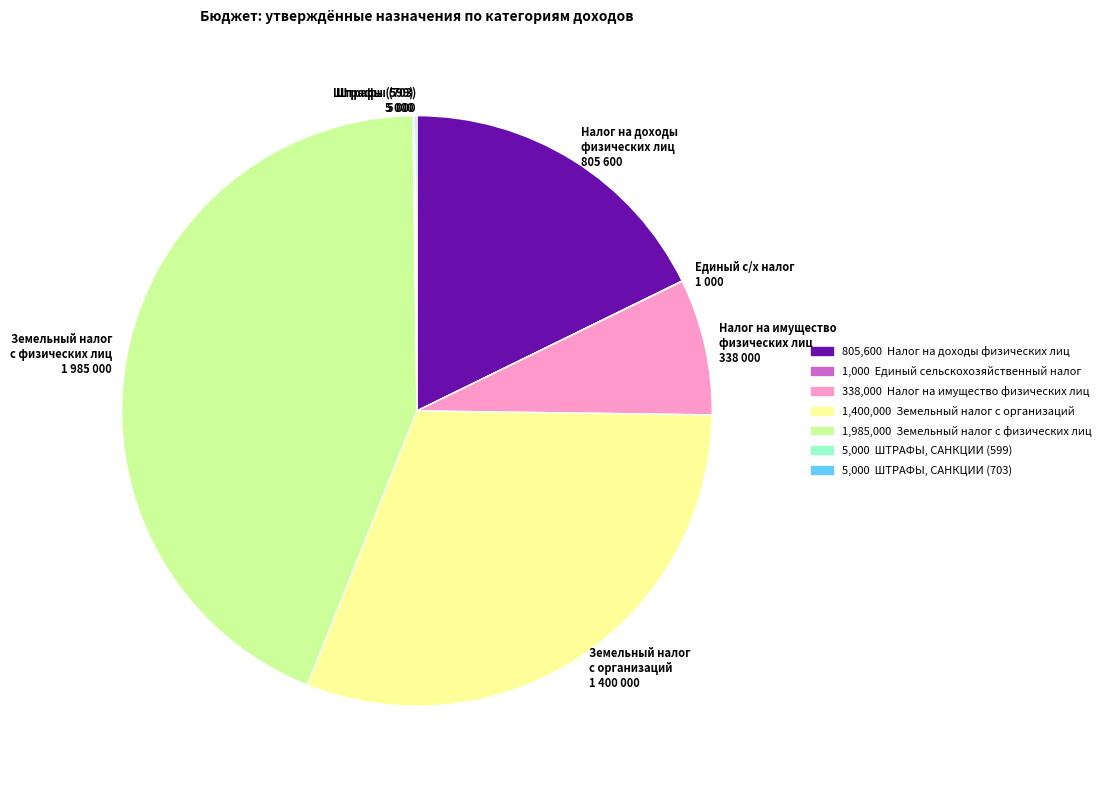

Which has a higher value, Земельный налог с организаций 1 400 000 or Земельный налог с физических лиц 1 985 000?

Земельный налог с физических лиц 1 985 000